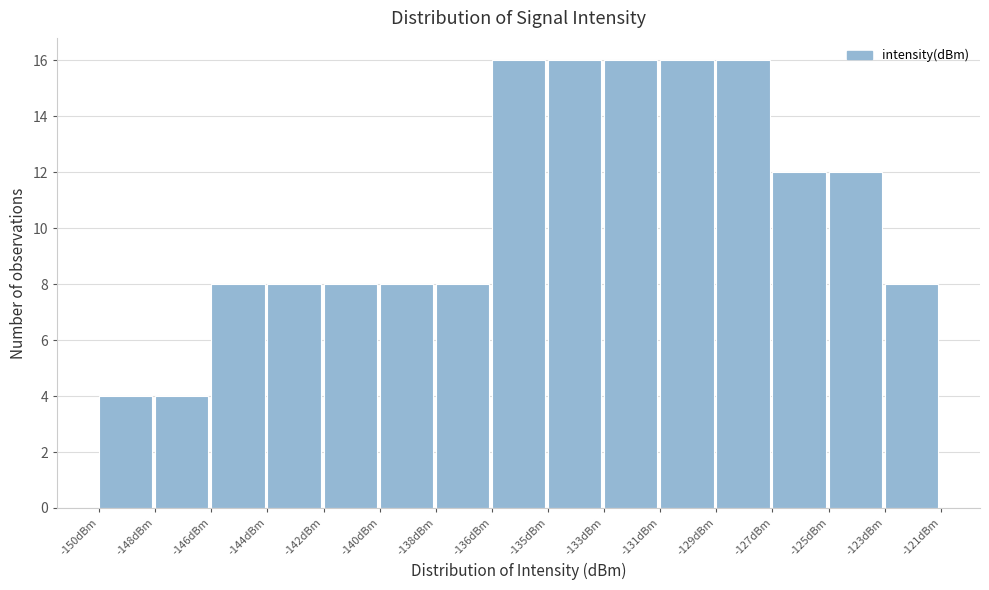

Reading left to right, transcribe all the data shown in this chart.

4	4	8	8	8	8	8	16	16	16	16	16	12	12	8